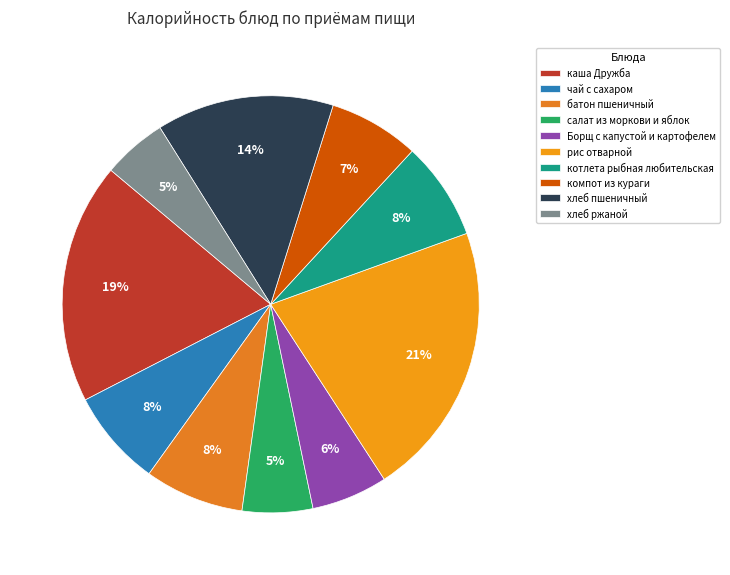

What percentage is the салат из моркови и яблок slice, to the nearest percent?

5%